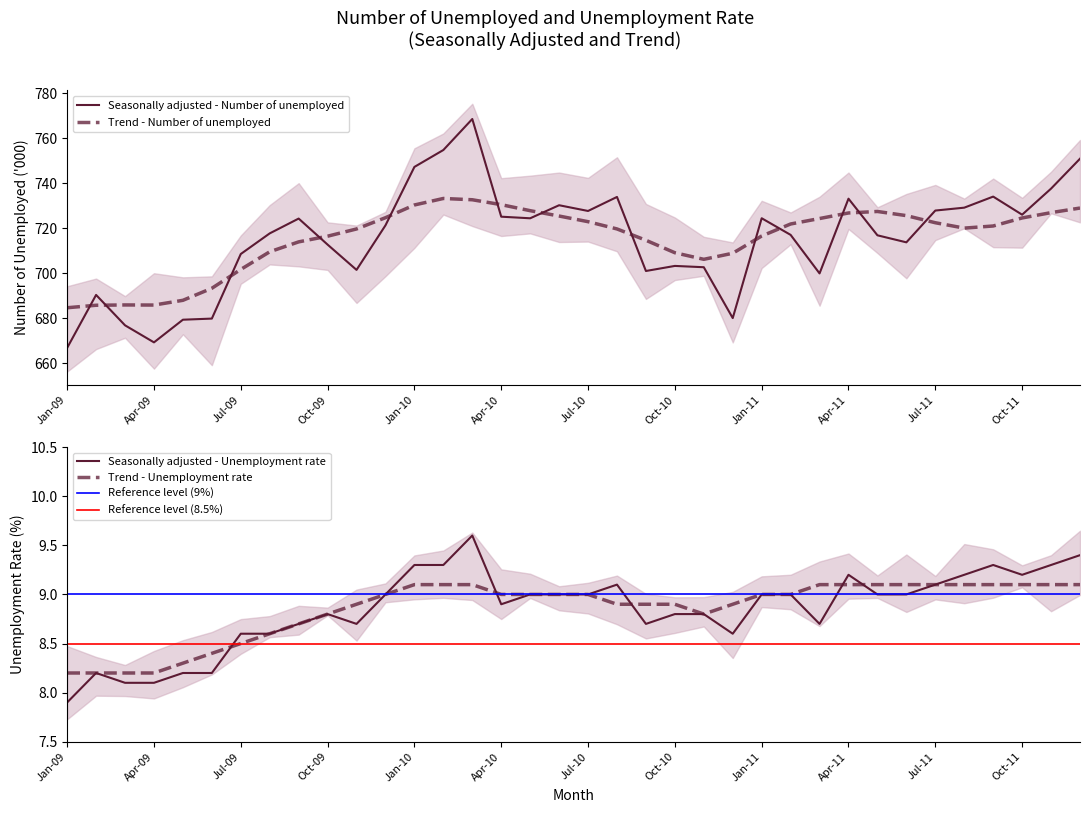

Which series has the widest spread of values?

seasonally_adjusted_unemployed